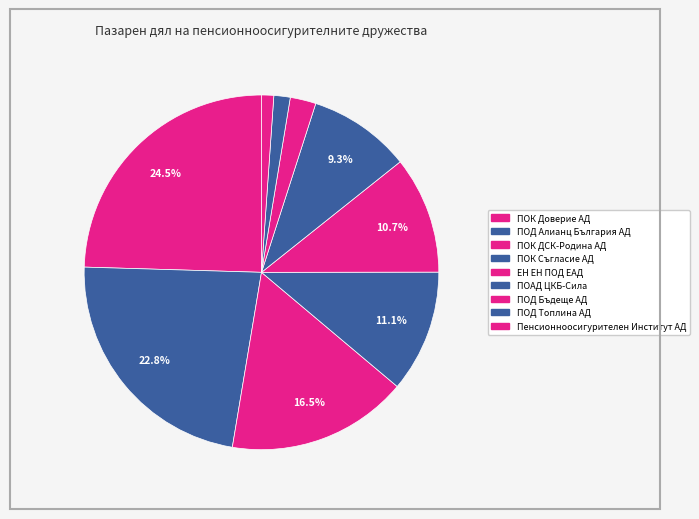

How many slices are in this pie chart?

9